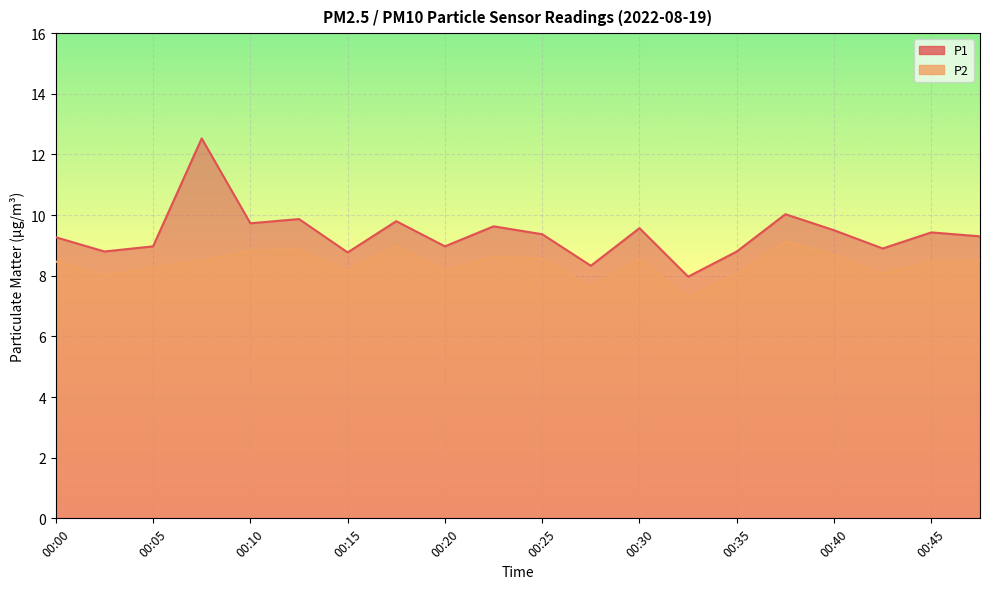

Between 00:10 and 00:37, which series saw the biggest shift?

P2